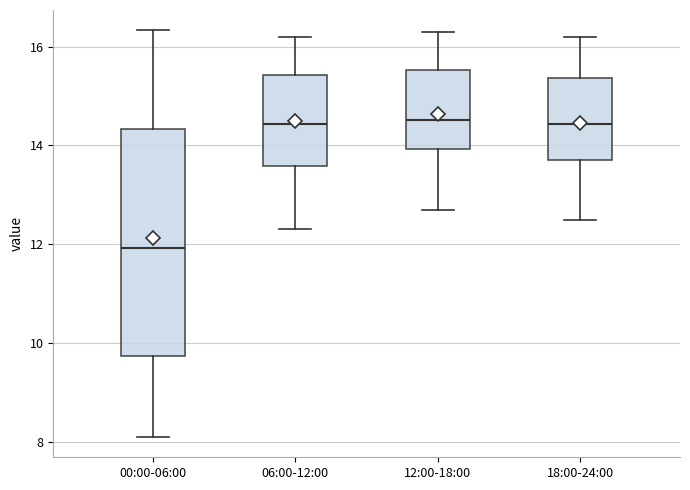

Where is the upper edge of the box for 00:00-06:00 on the y-axis? The values are not printed on the chart, so give them approximately, as read against the axis.

14.4